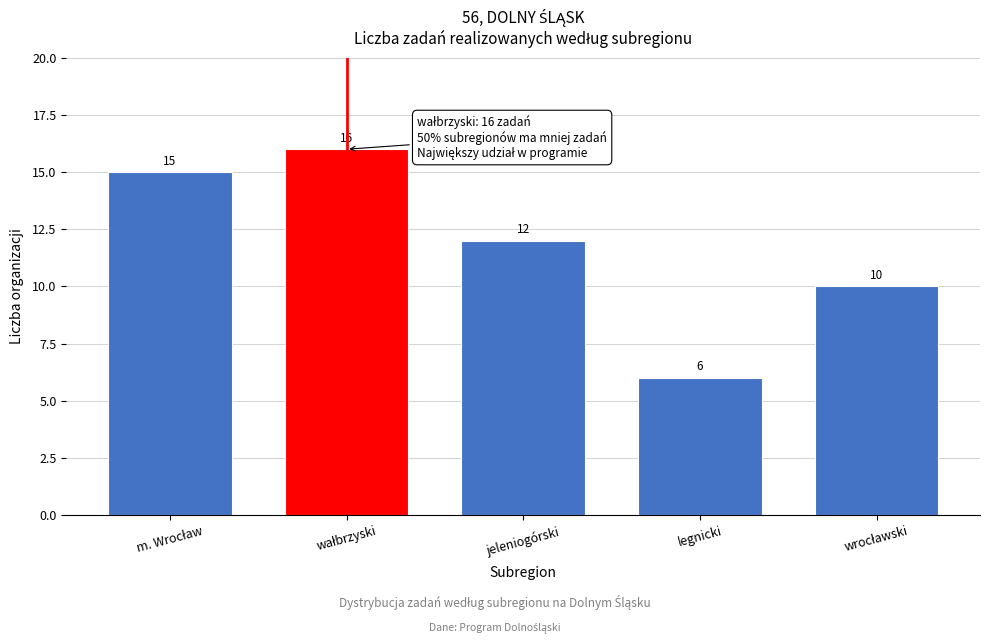

Reading left to right, transcribe all the data shown in this chart.

15	16	12	6	10